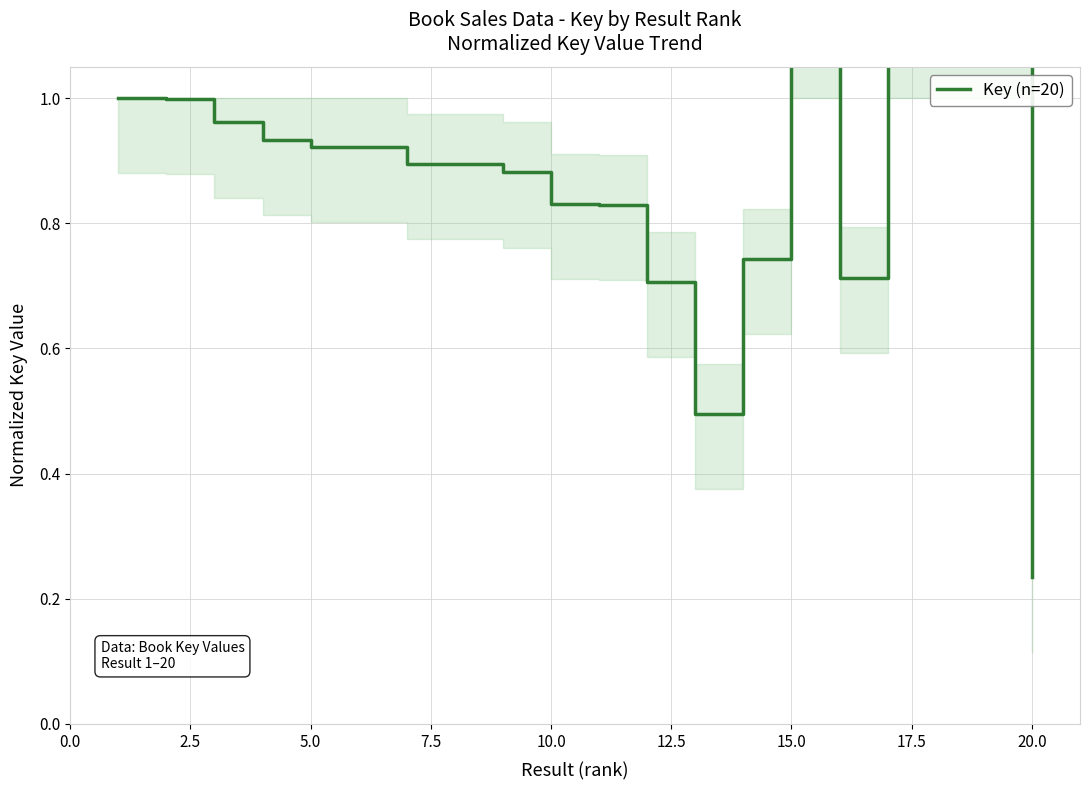

How many lines are shown in the chart?

1